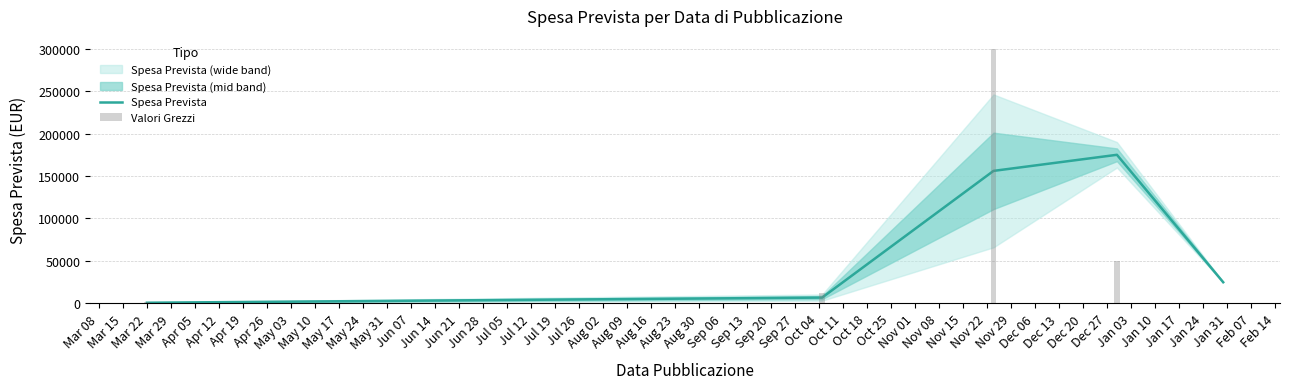

Between Mar 29 and Mar 15, which is larger?

Mar 29